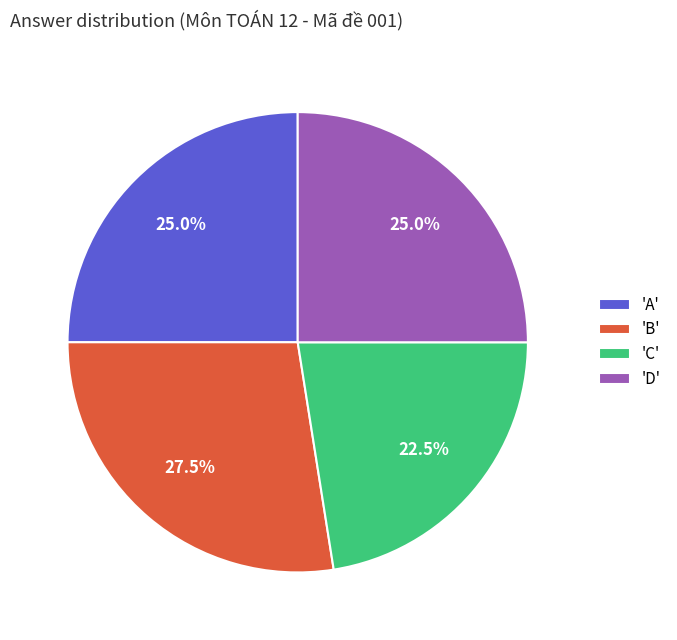

What percentage do 'D' and 'B' together represent?

52.5%